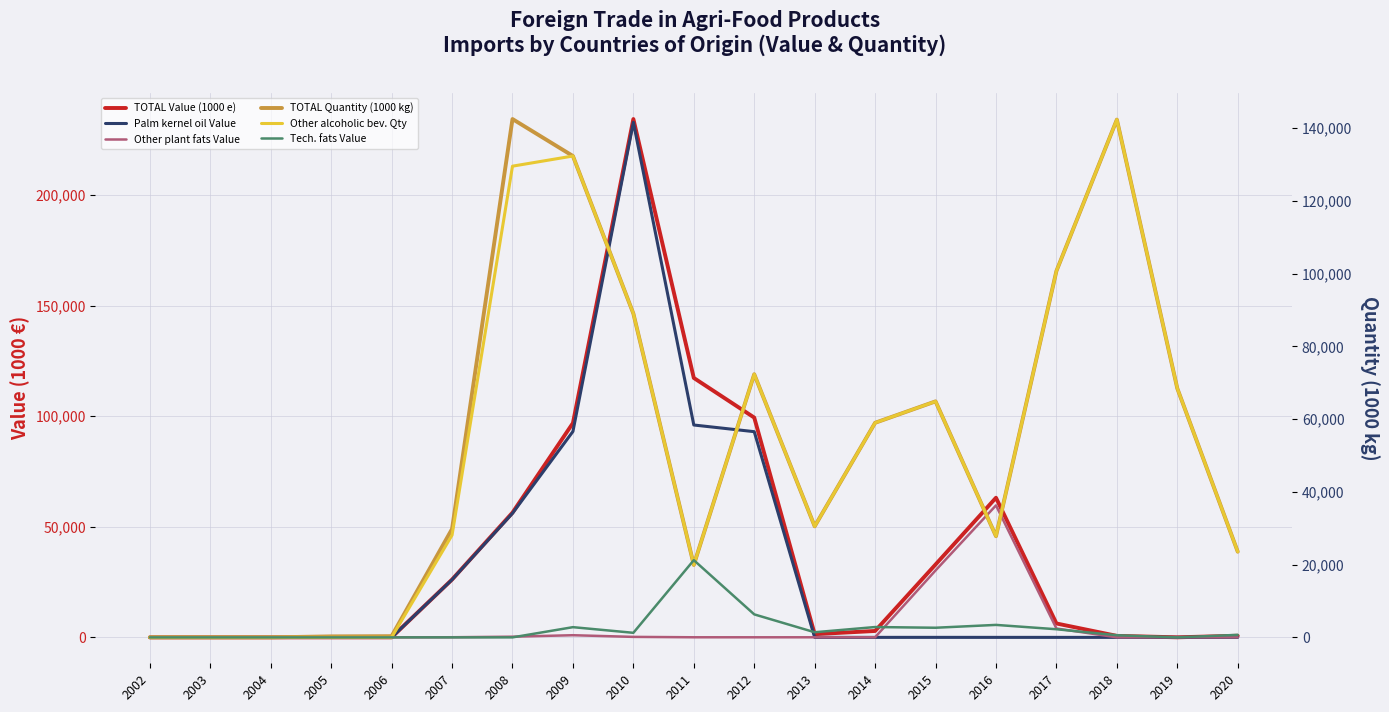

Rank the series at 2010 from lowest to highest value.

Other plant fats Value, Tech. fats Value, TOTAL Quantity (1000 kg), Other alcoholic bev. Qty, Palm kernel oil Value, TOTAL Value (1000 e)